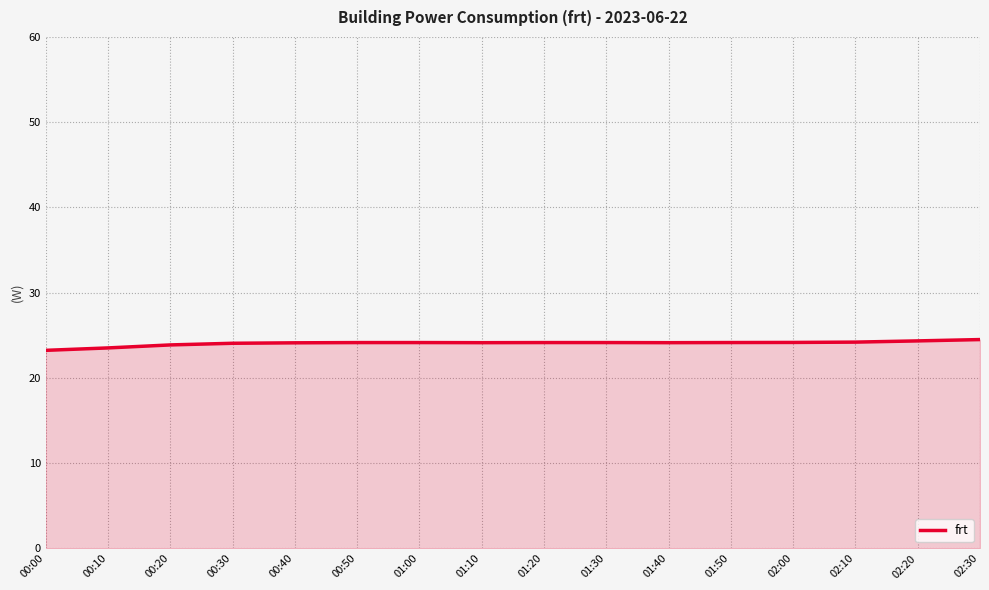

What is the ratio of the value at 02:20 to the value at 00:10?

1.0